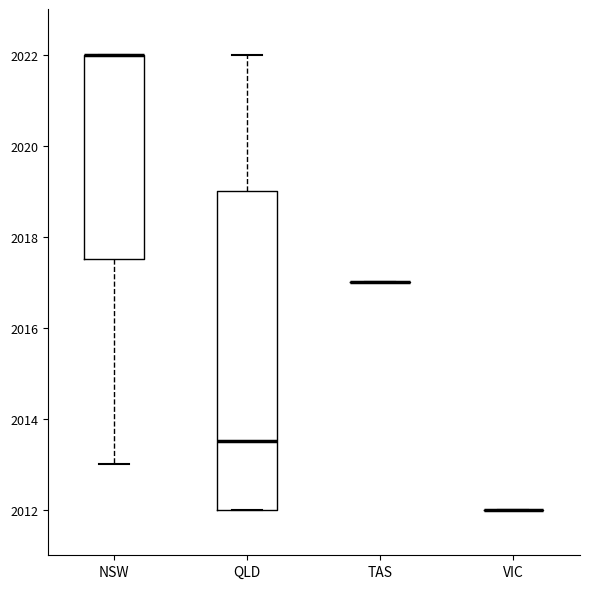

Where is the upper edge of the box for NSW on the y-axis? The values are not printed on the chart, so give them approximately, as read against the axis.

2022.0